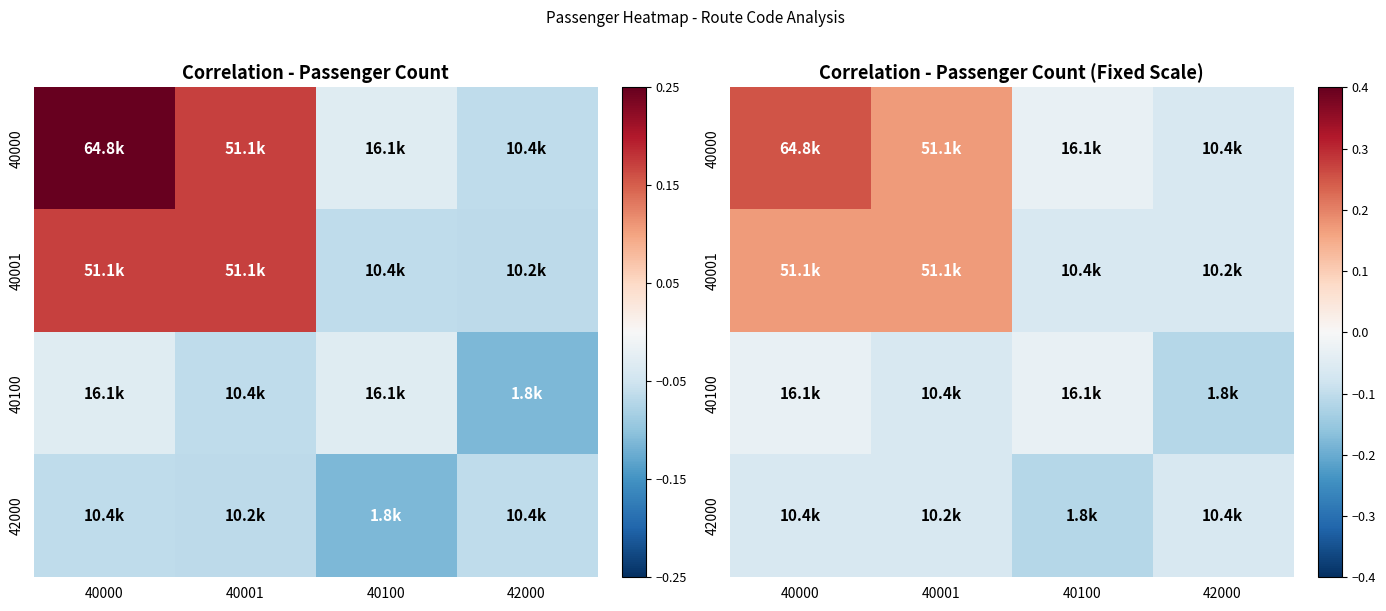

How many positive values does the 40001 series have?

2